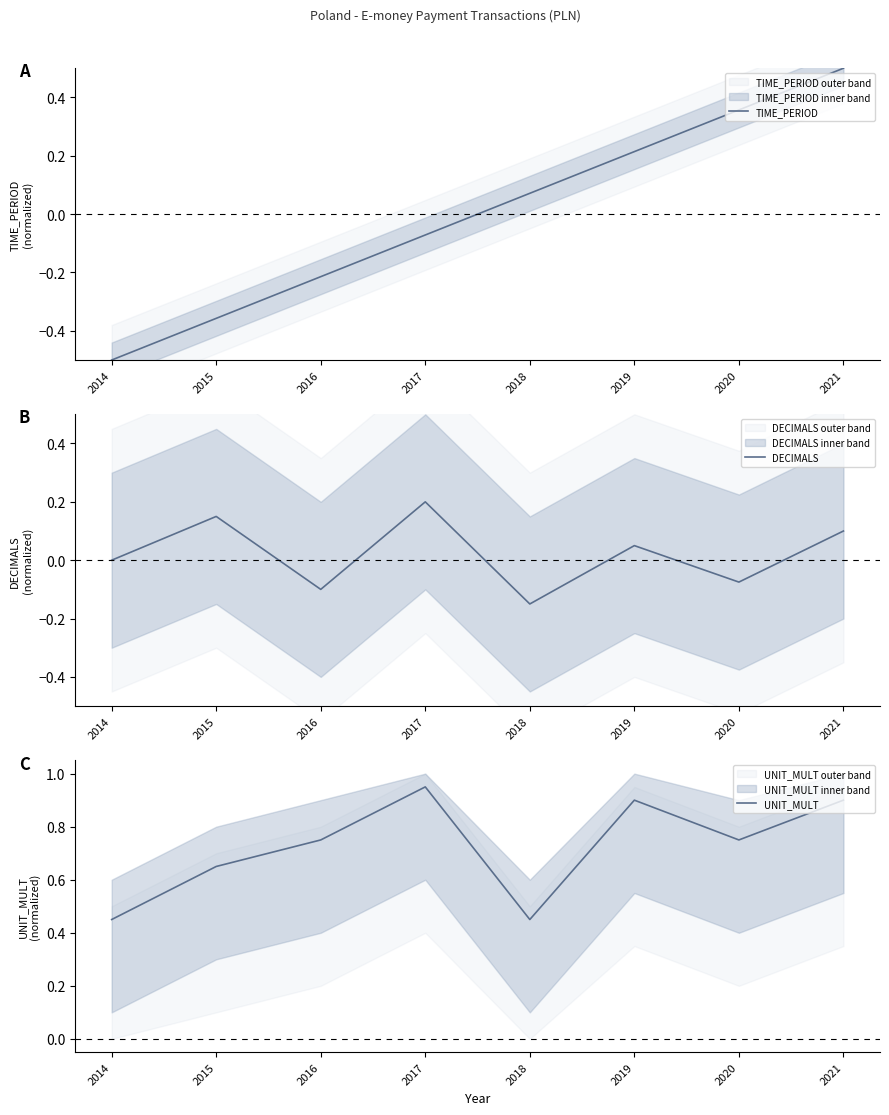

Rank the categories by TIME_PERIOD value from highest to lowest.

2021, 2020, 2019, 2018, 2017, 2016, 2015, 2014